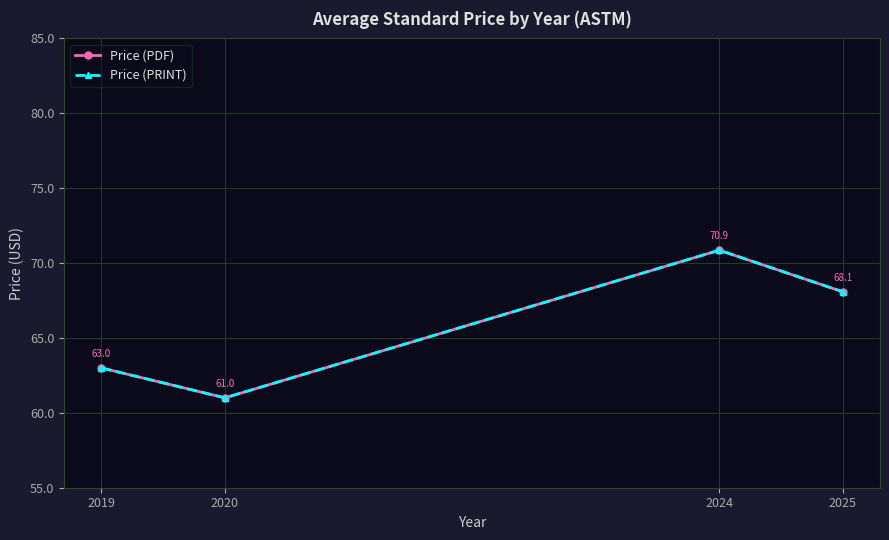

Is this an area chart (filled region under the line)?

No